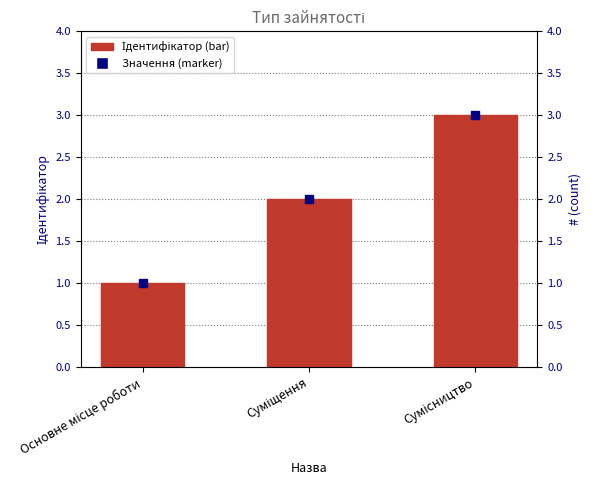

Reading right to left, extract all data points from this chart.

3	2	1